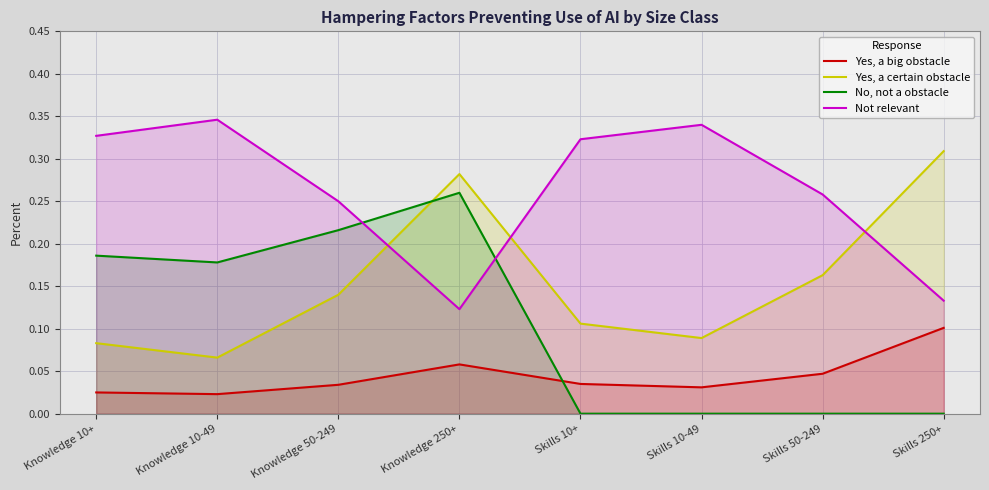

At how many categories does at least one series exceed 0?

8